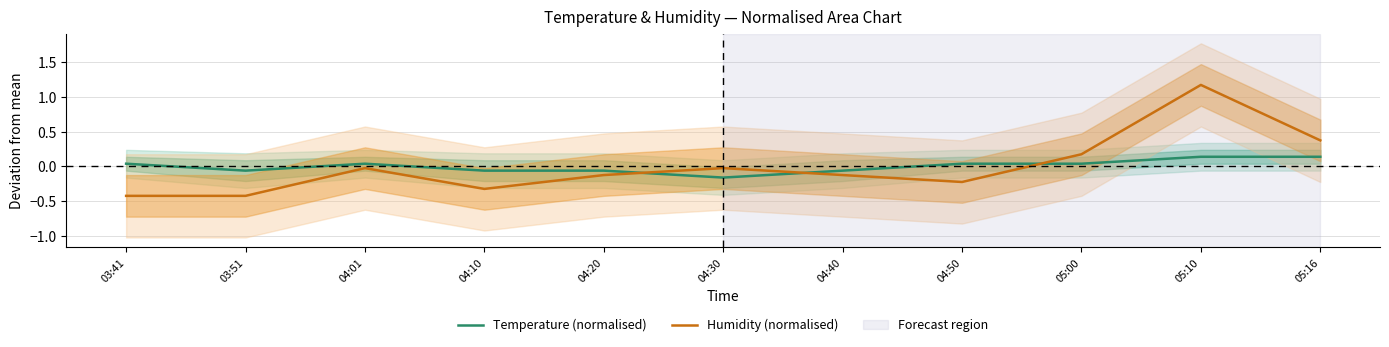

What are all the series names shown in the legend?

Temperature (normalised), Humidity (normalised)